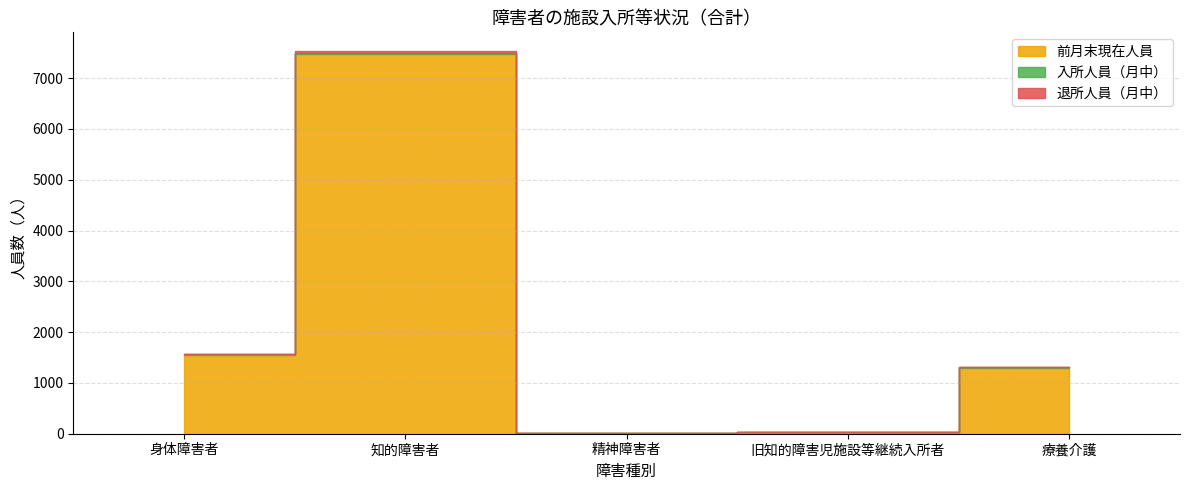

Reading left to right, what are all the values shown in this chart?

前月末現在人員: 1555	7473	14	41	1303
入所人員（月中）: 12	31	0	0	1
退所人員（月中）: 5	21	0	0	2